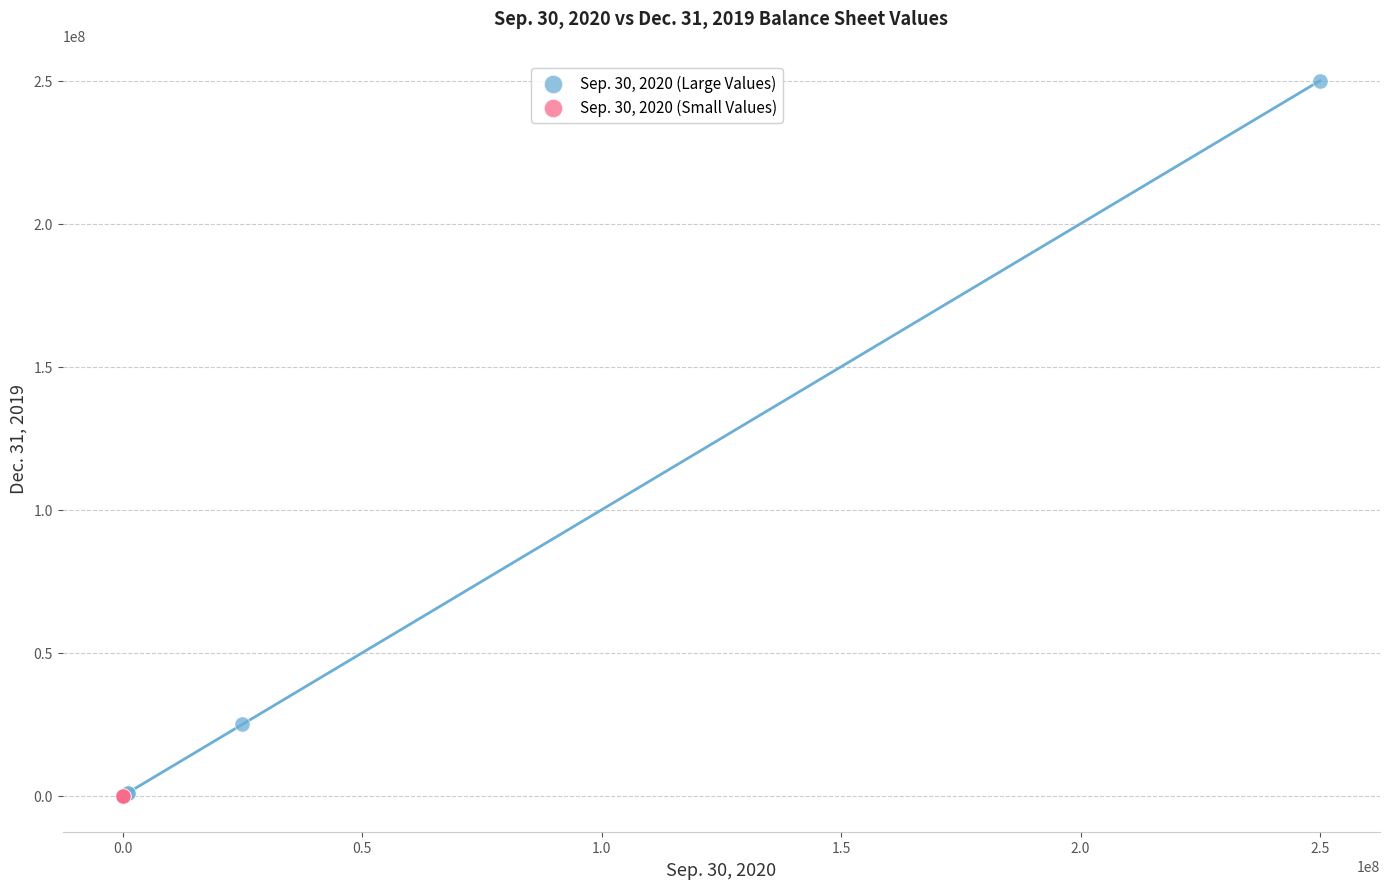

Which series contains the highest Y value?

Sep. 30, 2020 (Large Values)